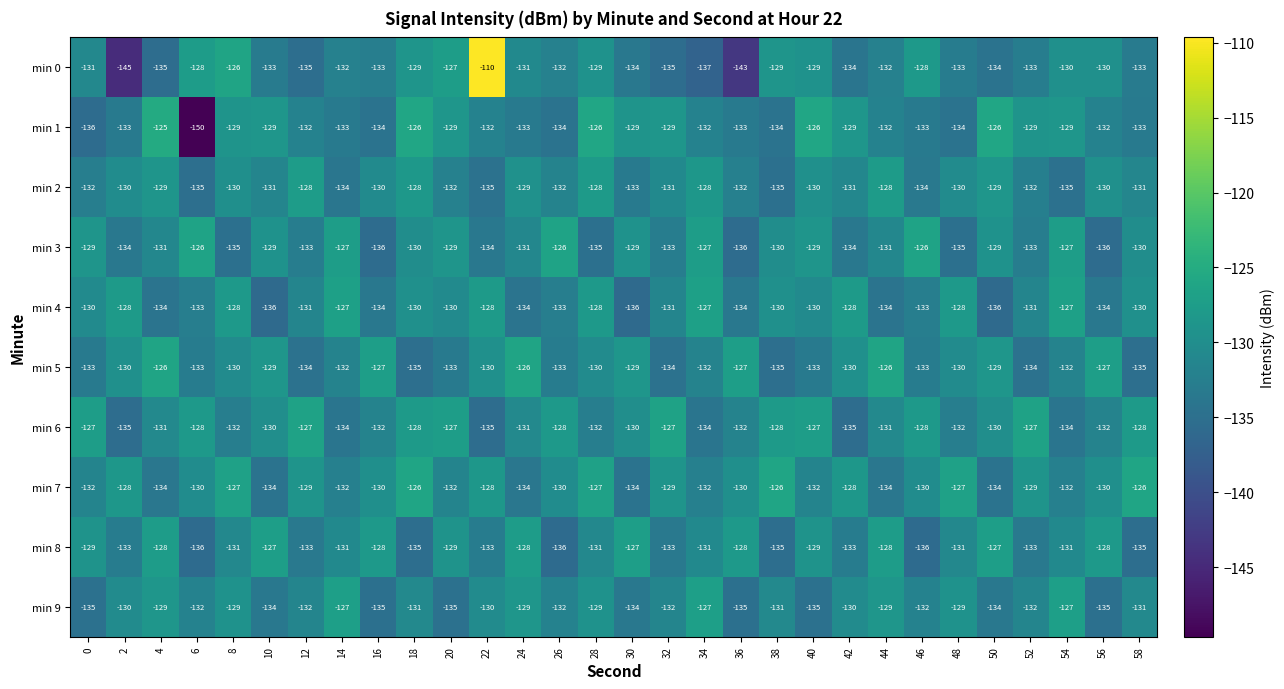

Count the min 8 values in the range -133 to -128.

21